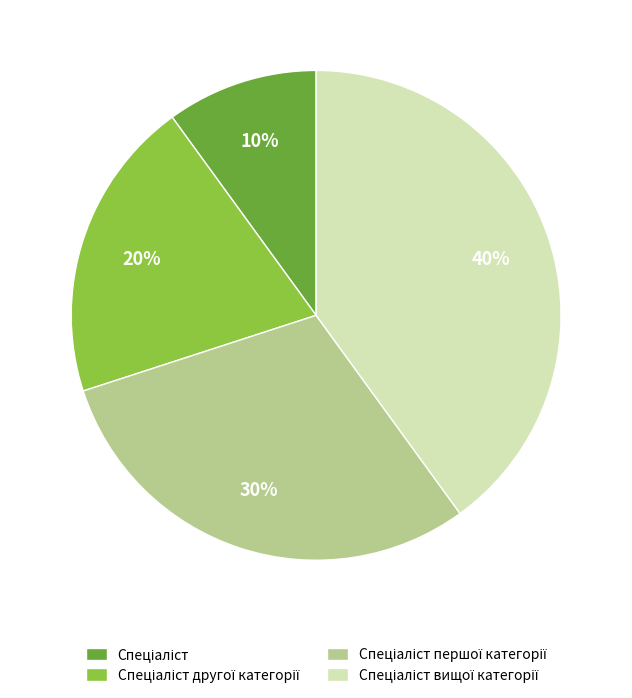

Count the number of slices in the pie.

4